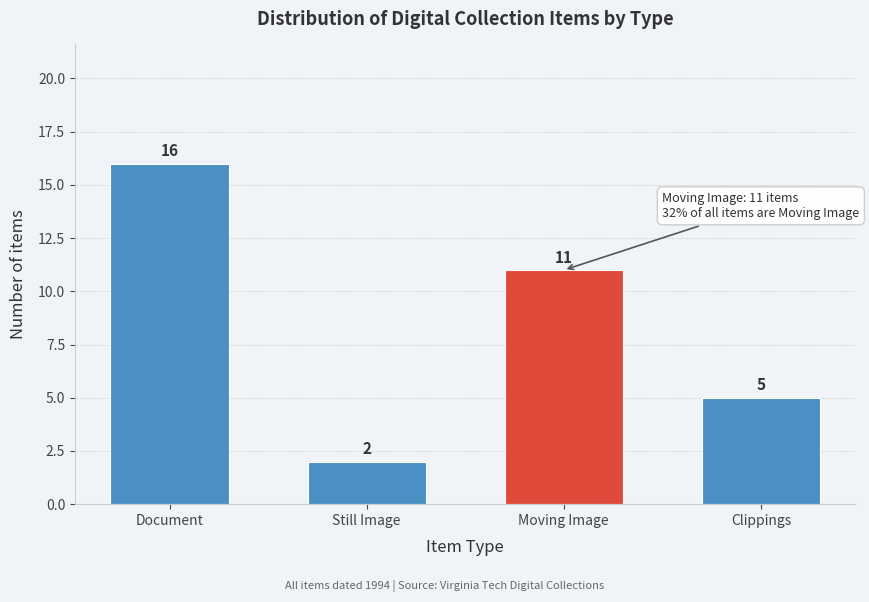

Reading left to right, what are all the values shown in this chart?

Document=16	Still Image=2	Moving Image=11	Clippings=5